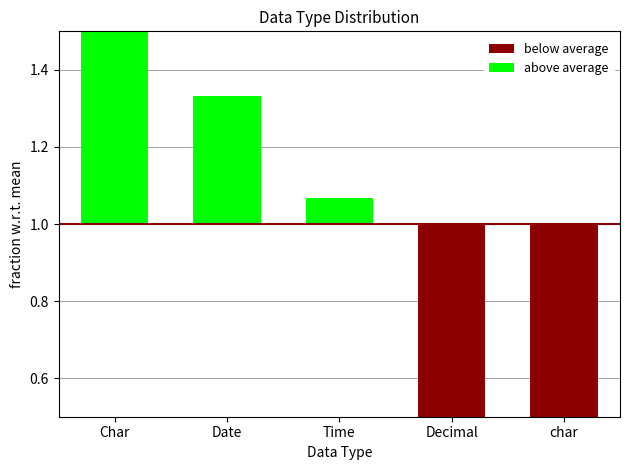

What is the label of the 4th bar from the right?

Date